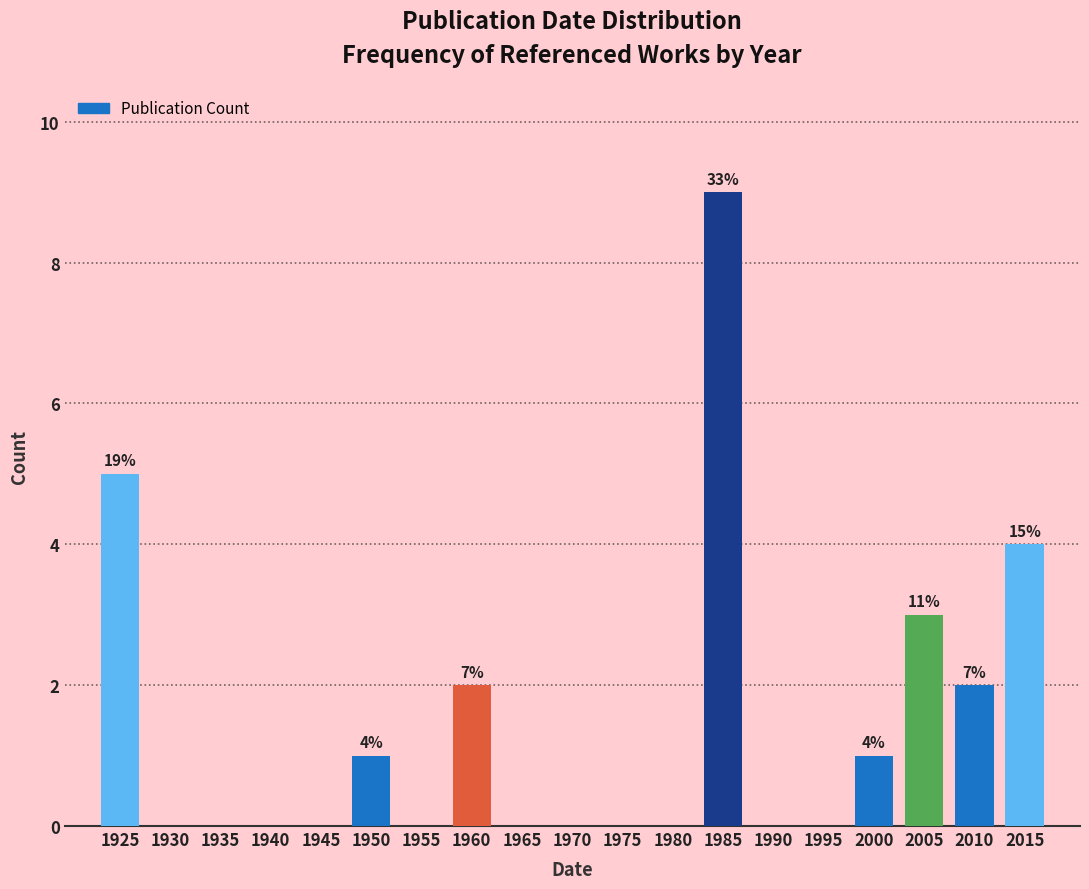

Reading left to right, list all the values displayed in this chart.

1925=5	1930=0	1935=0	1940=0	1945=0	1950=1	1955=0	1960=2	1965=0	1970=0	1975=0	1980=0	1985=9	1990=0	1995=0	2000=1	2005=3	2010=2	2015=4